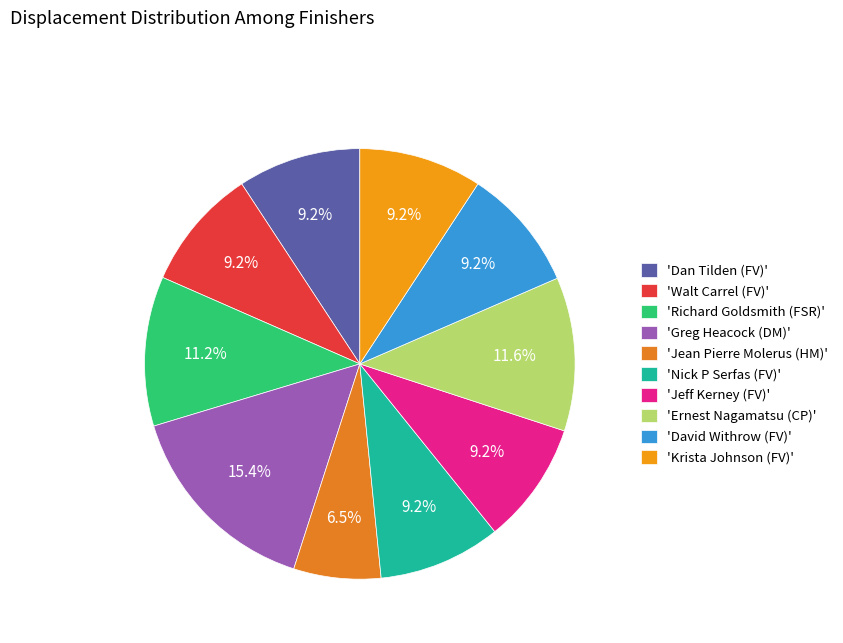

Count the number of slices in the pie.

10